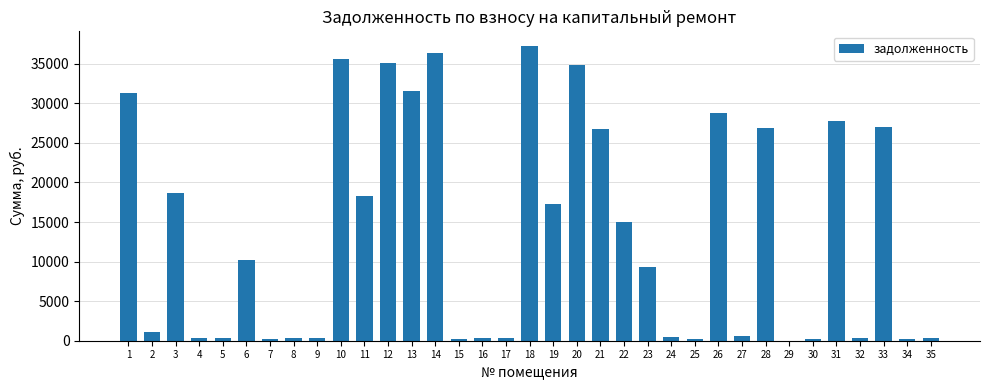

Is it true that the value at 23 is 13214.7?

False